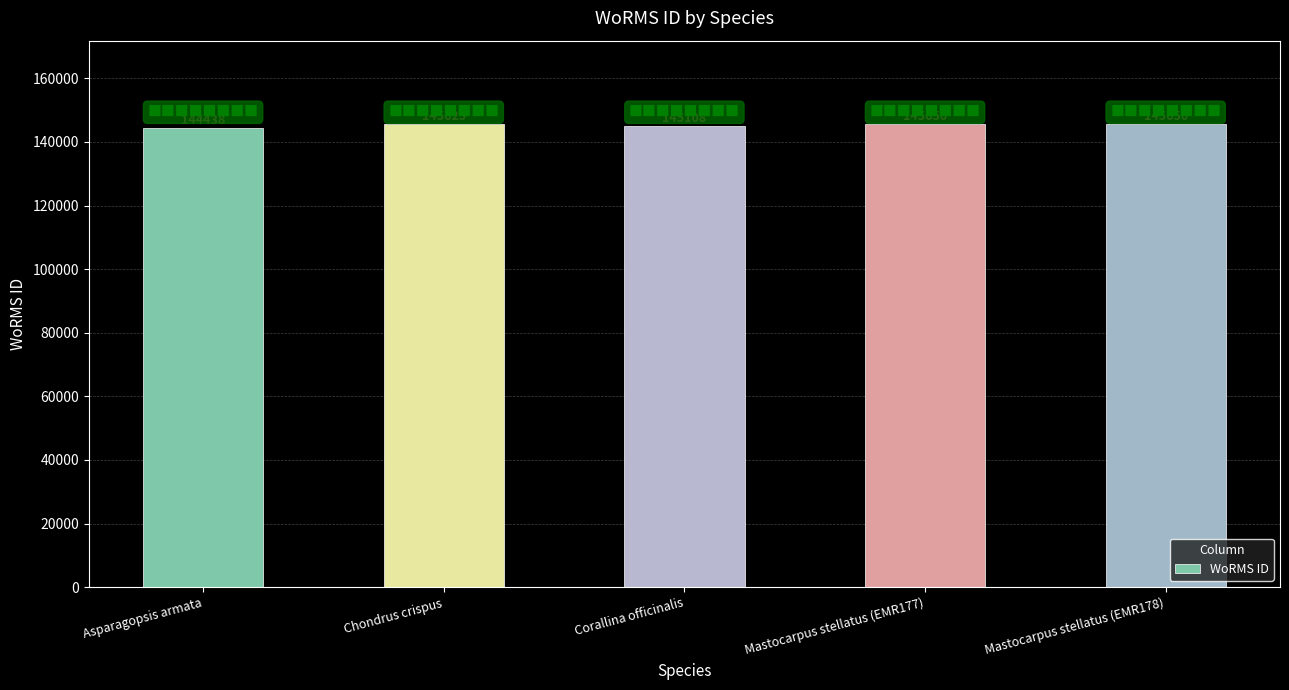

What is the label of the 3rd bar from the right?

Corallina officinalis